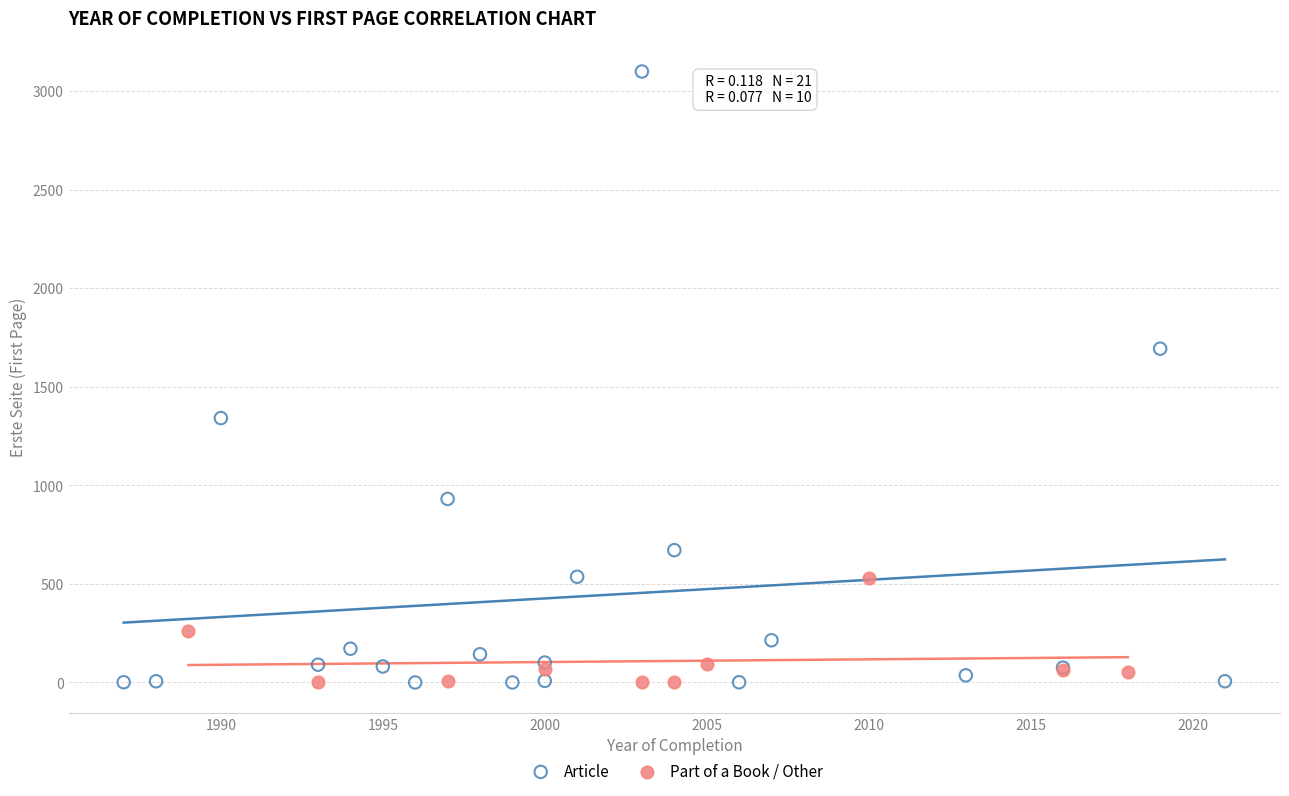

Which series reaches the maximum Y coordinate?

Article